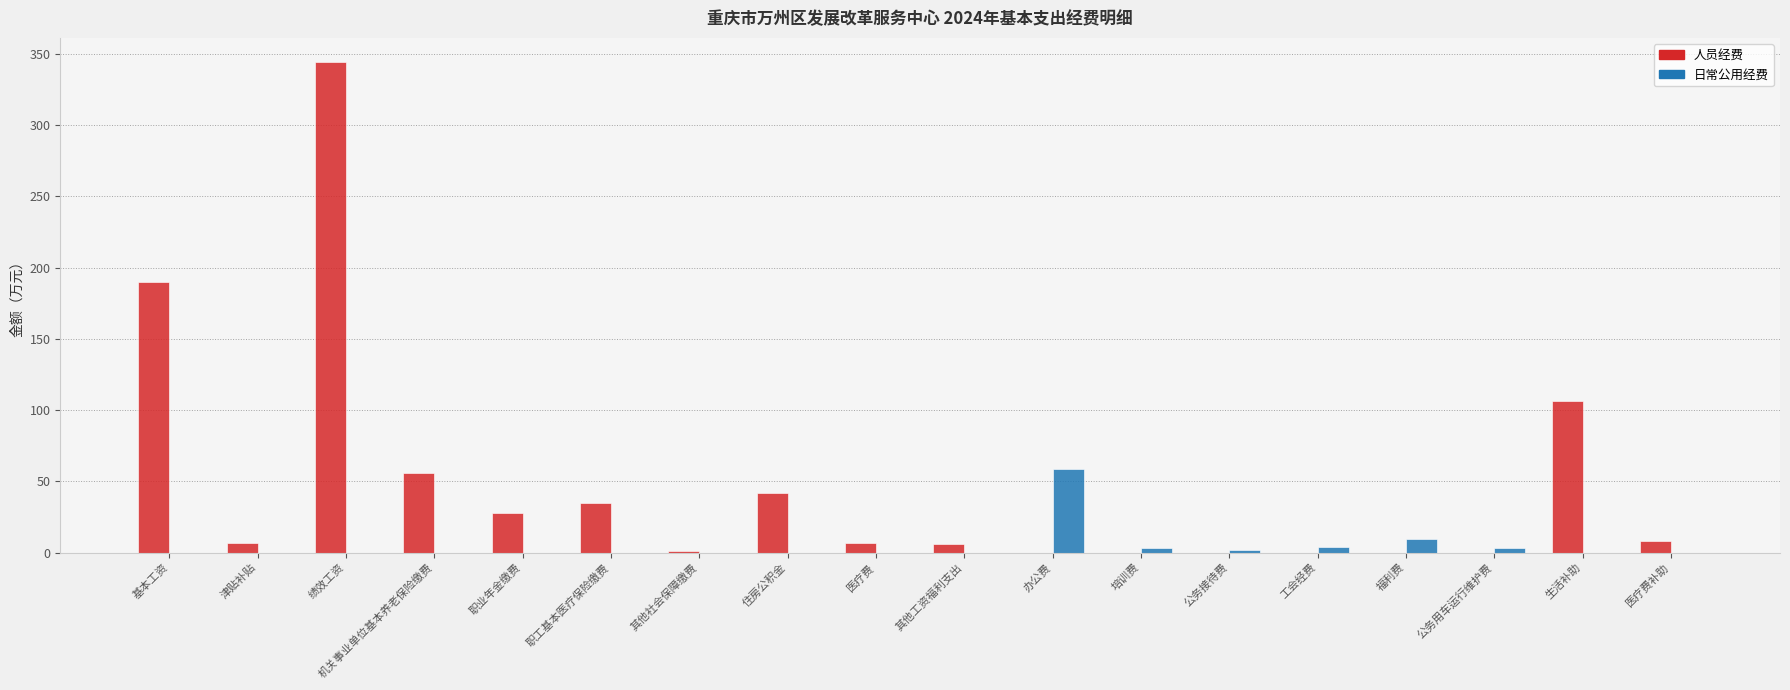

At which category is the sum across all series the highest?

绩效工资